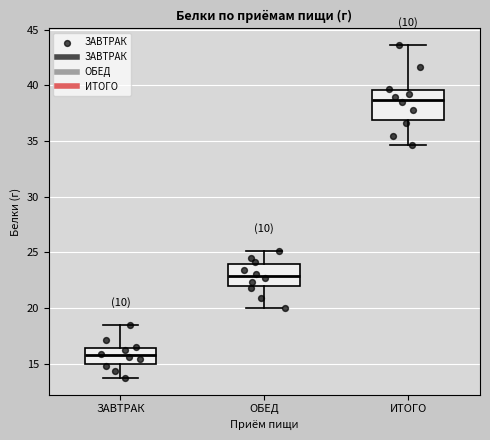

Reading left to right, read every box against the y-axis: the position of its median line, the range the box covers, and the ends of its whiskers. The values are not printed on the chart, so give them approximately, as read against the axis.

ЗАВТРАК: median 16.0, box 15.0 to 16.5, whiskers 13.5 to 18.5
ОБЕД: median 23.0, box 22.0 to 24.0, whiskers 20.0 to 25.0
ИТОГО: median 38.5, box 37.0 to 39.5, whiskers 34.5 to 43.5